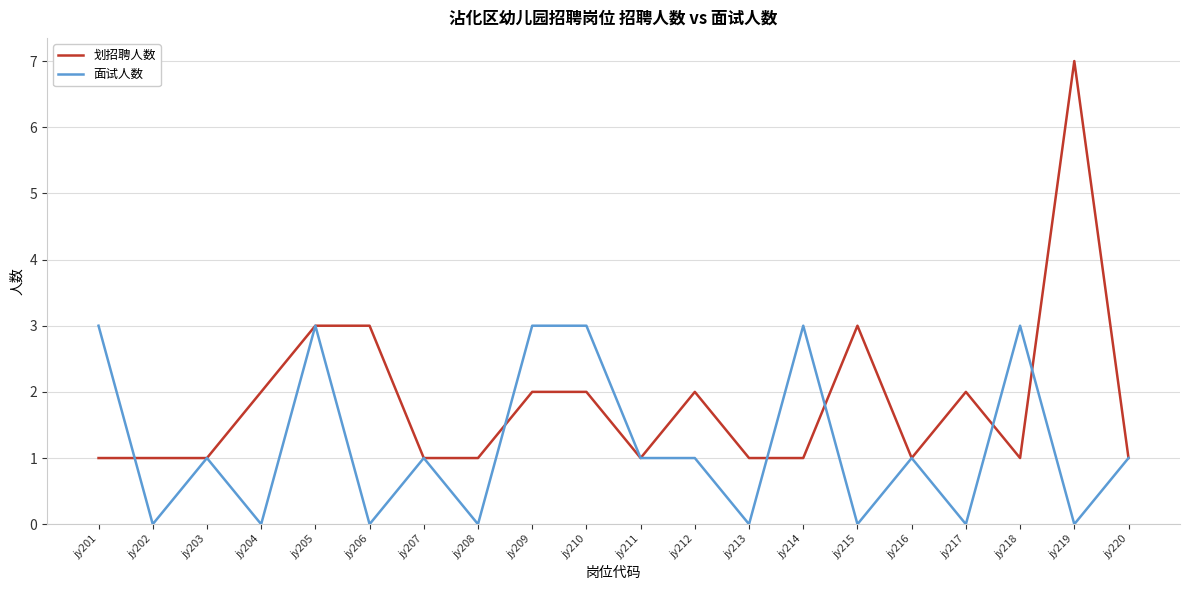

The 面试人数 series shows 0 at jy215. True or false?

True